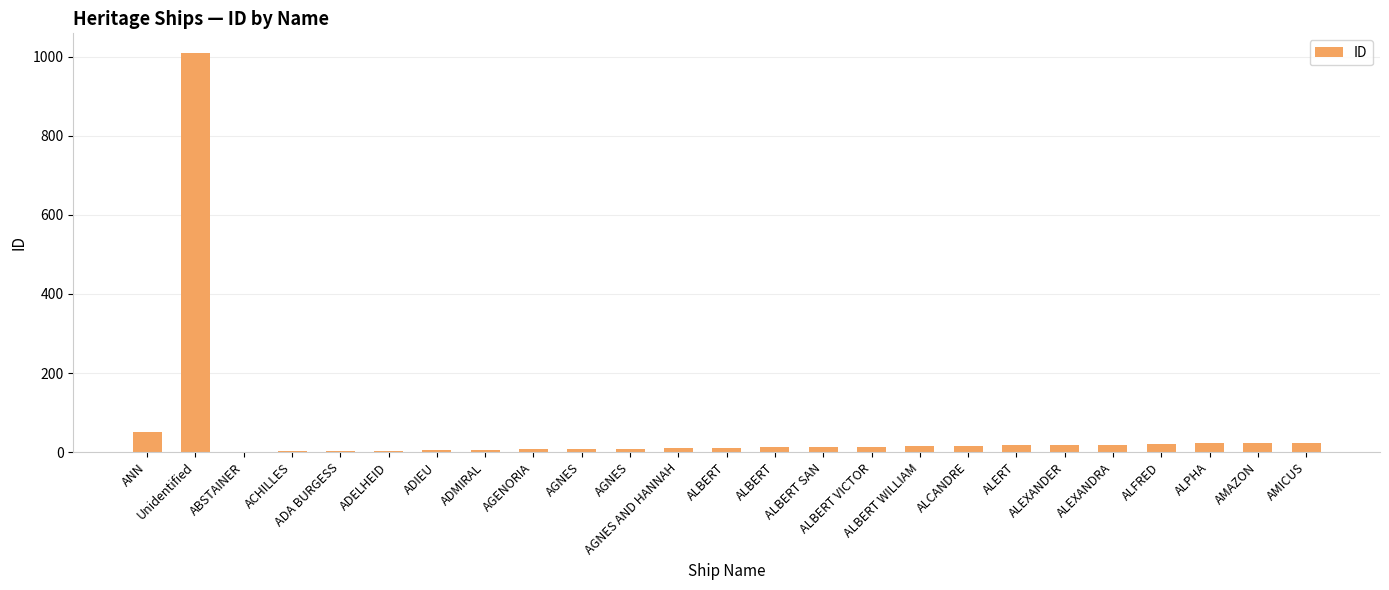

List the labels in order of value, largest first.

Unidentified, ANN, AMICUS, AMAZON, ALPHA, ALFRED, ALEXANDRA, ALEXANDER, ALERT, ALCANDRE, ALBERT WILLIAM, ALBERT VICTOR, ALBERT SAN, ALBERT, ALBERT, AGNES AND HANNAH, AGNES, AGNES, AGENORIA, ADMIRAL, ADIEU, ADELHEID, ADA BURGESS, ACHILLES, ABSTAINER